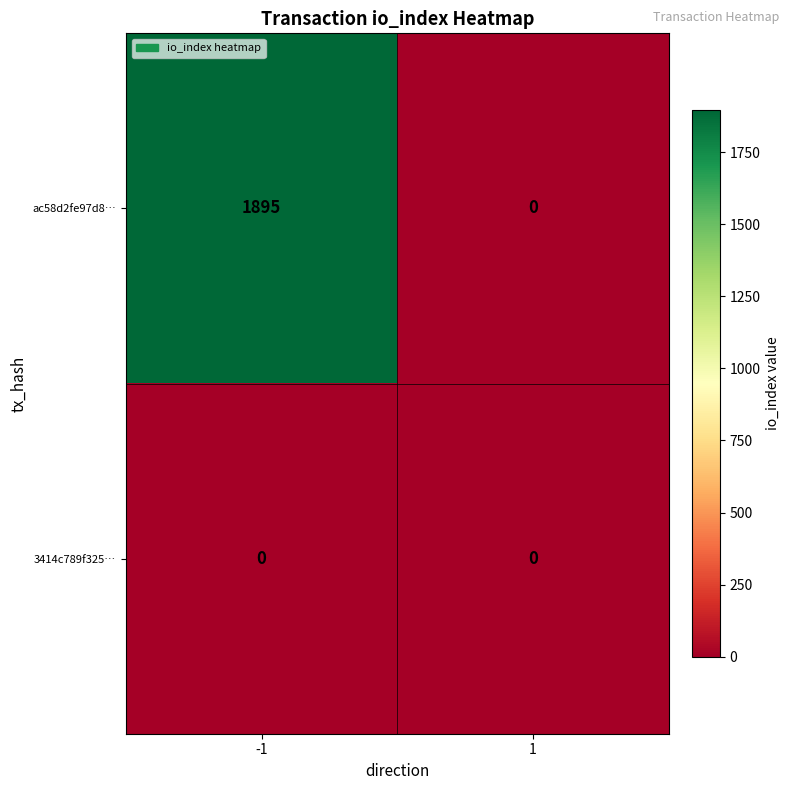

Is it true that ac58d2fe97d8… equals 784 at 1?

False